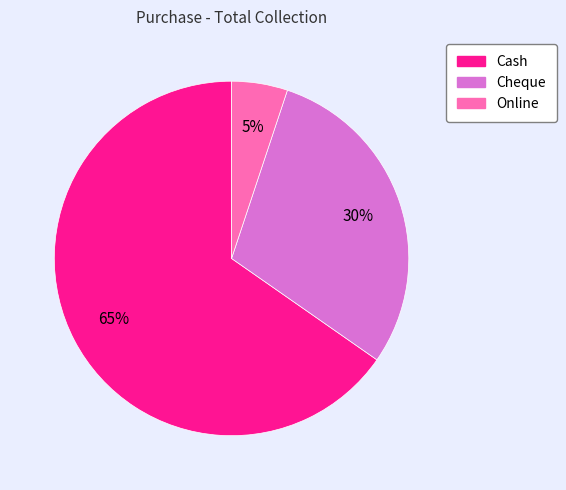

Which slice is the smallest?

Online